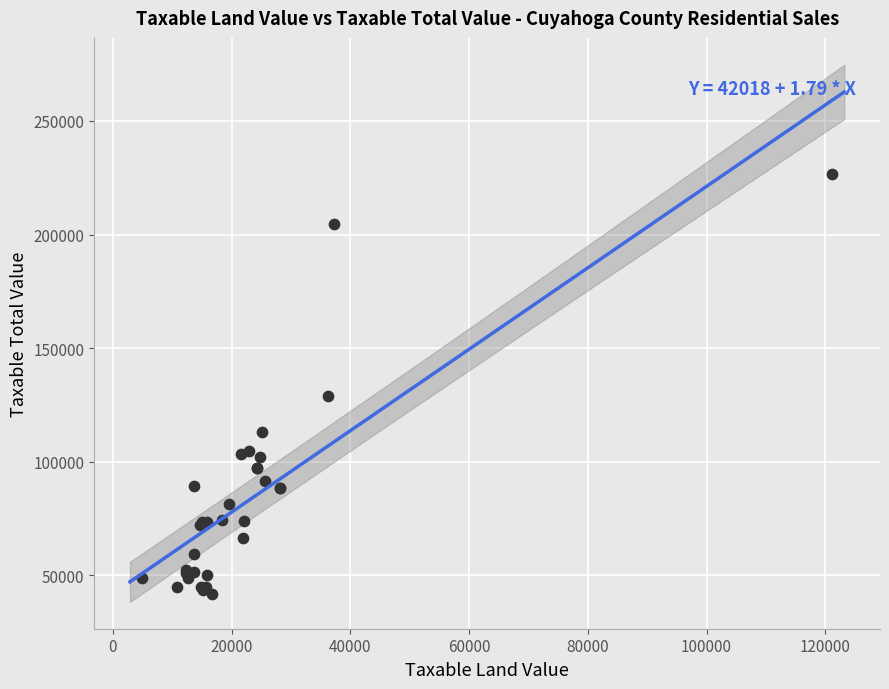

What Y value in the scatter plot is closest to 134242?

128835